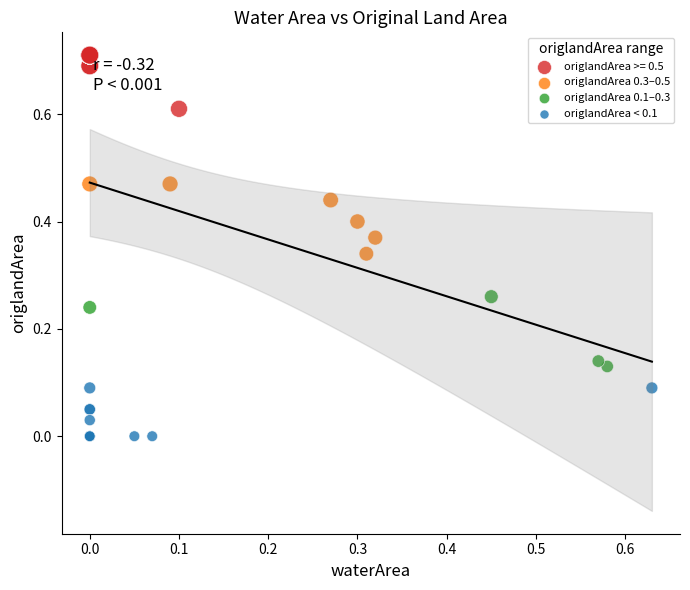

Which series contains the lowest Y value?

origlandArea < 0.1